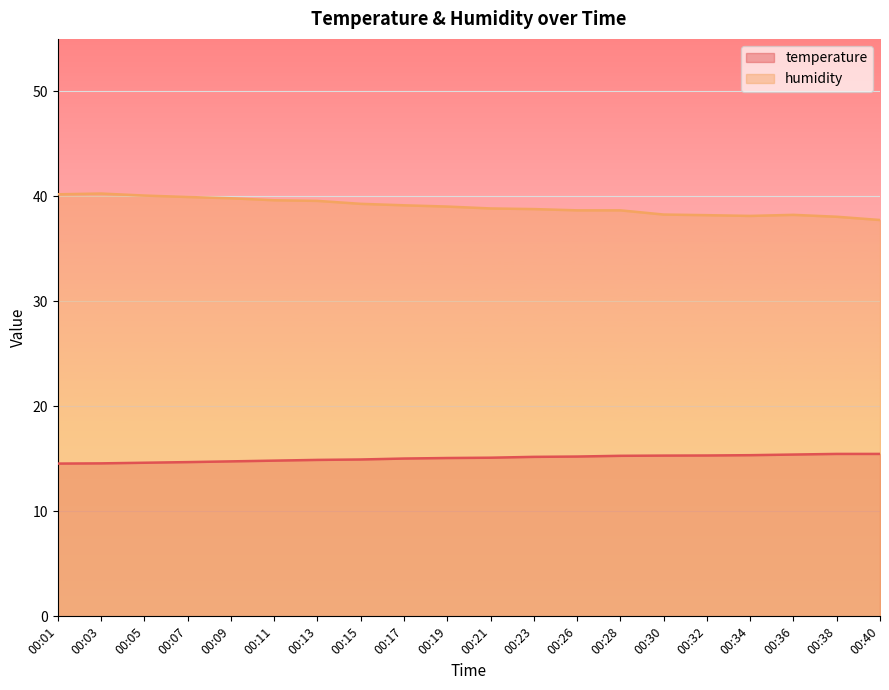

What is the approximate value of temperature at 00:32?

15.3